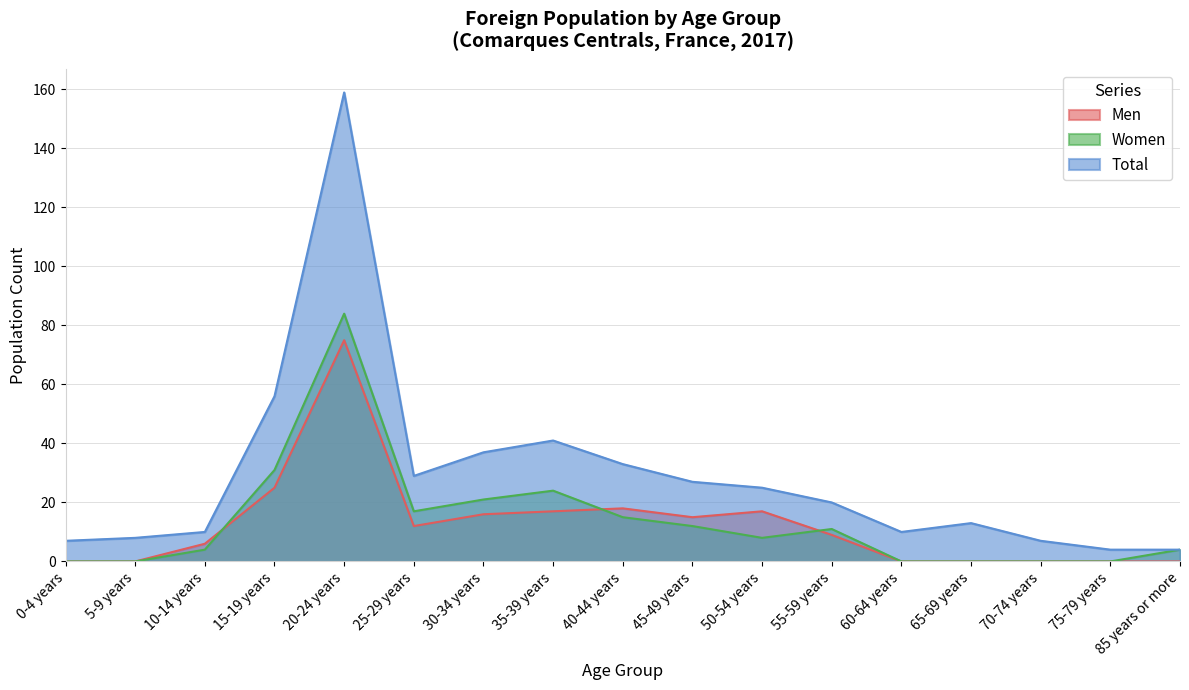

At which label does Total first exceed 20?

15-19 years